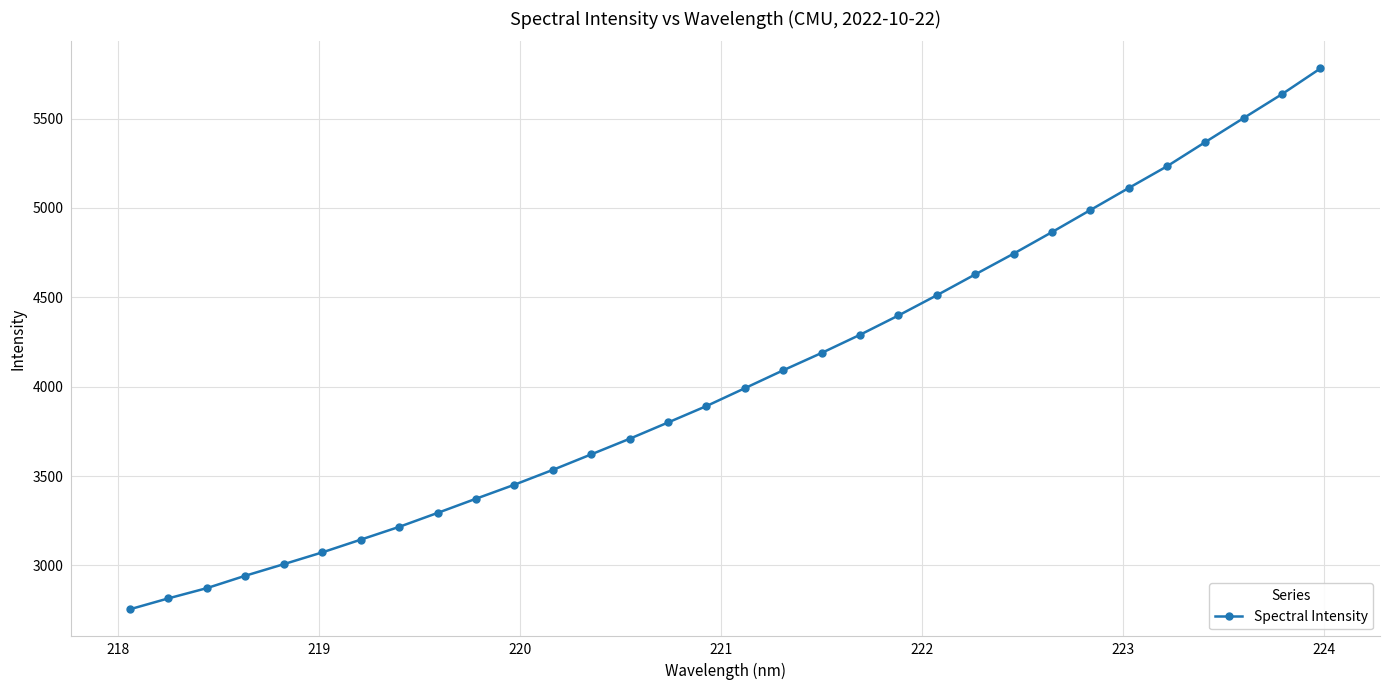

True or false: there are more than 0 points higher than both neighbors.

False